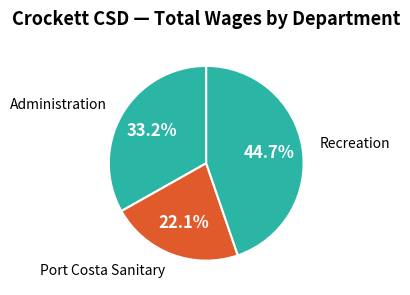

Count the number of slices in the pie.

3